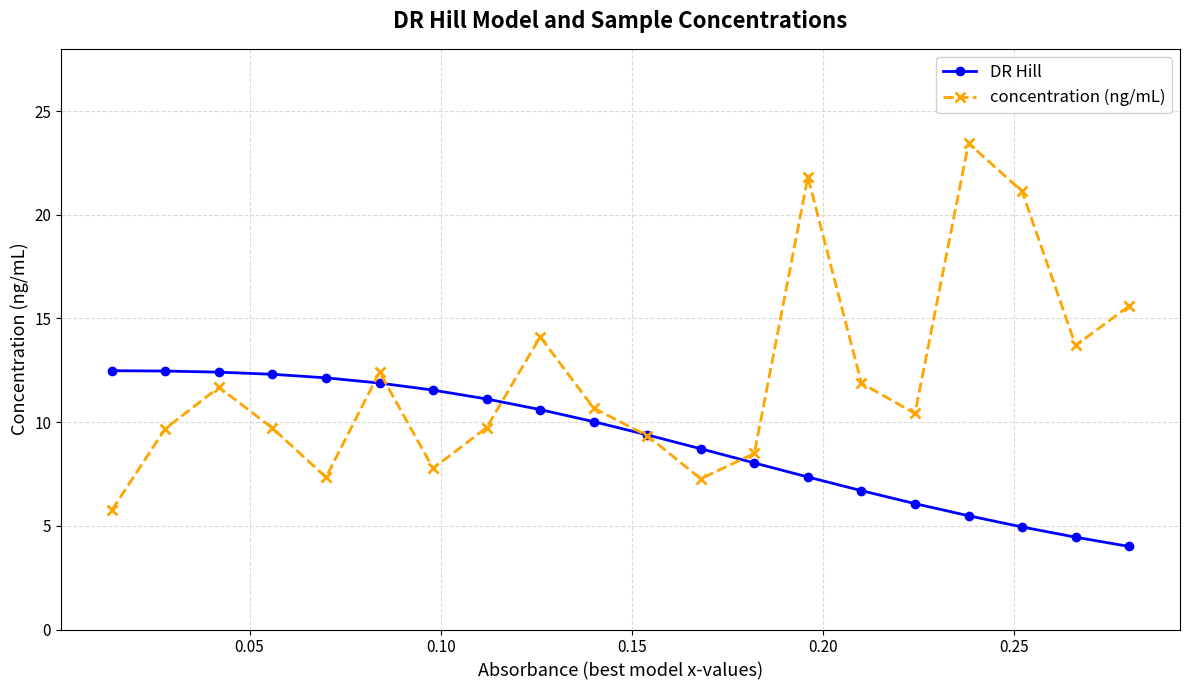

How many data points in concentration (ng/mL) are above 10?

11